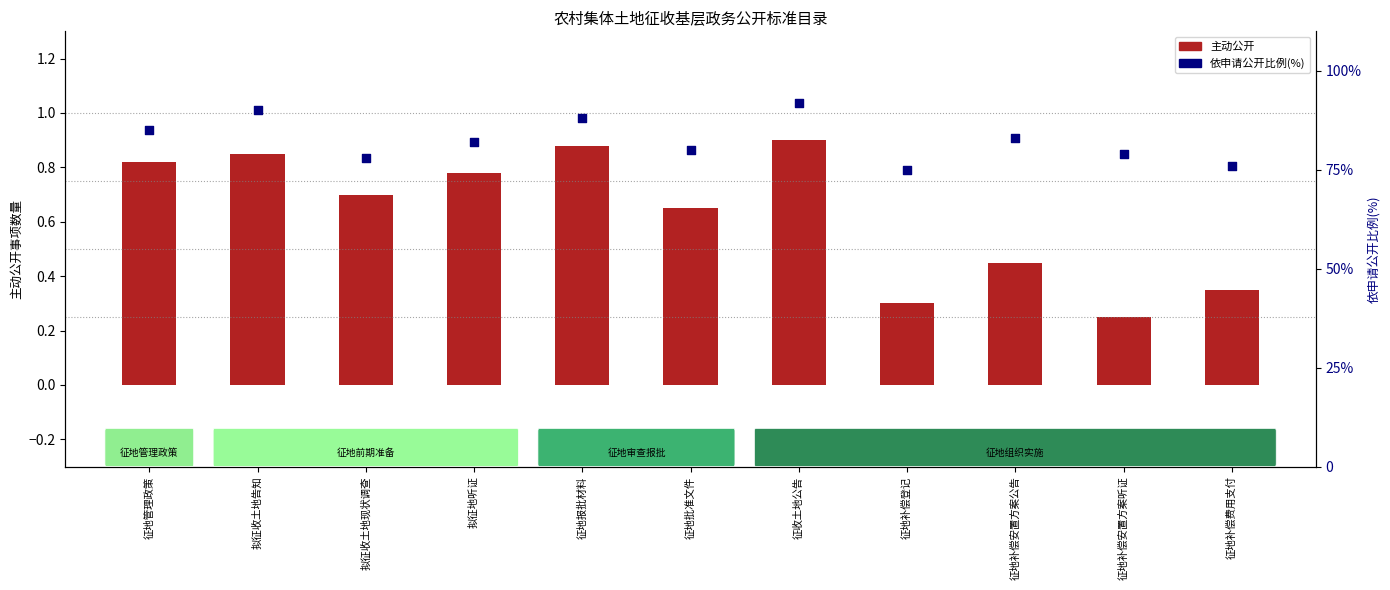

Which series has the widest spread of Y values?

依申请公开比例(%)